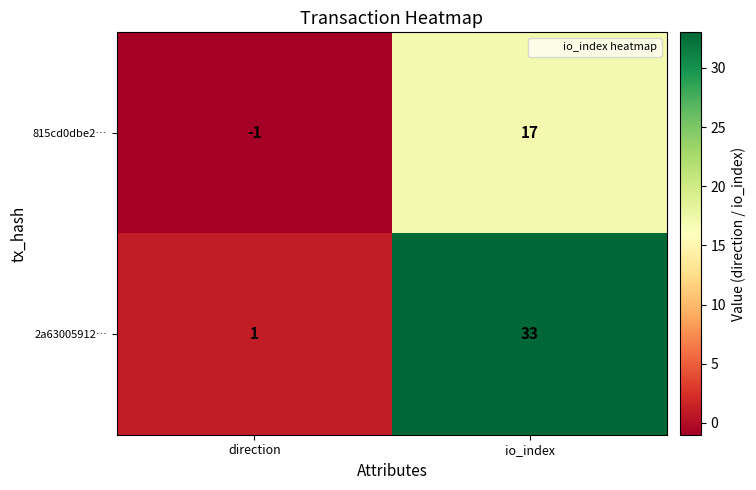

List the series in order of their overall mean, highest first.

2a63005912…, 815cd0dbe2…